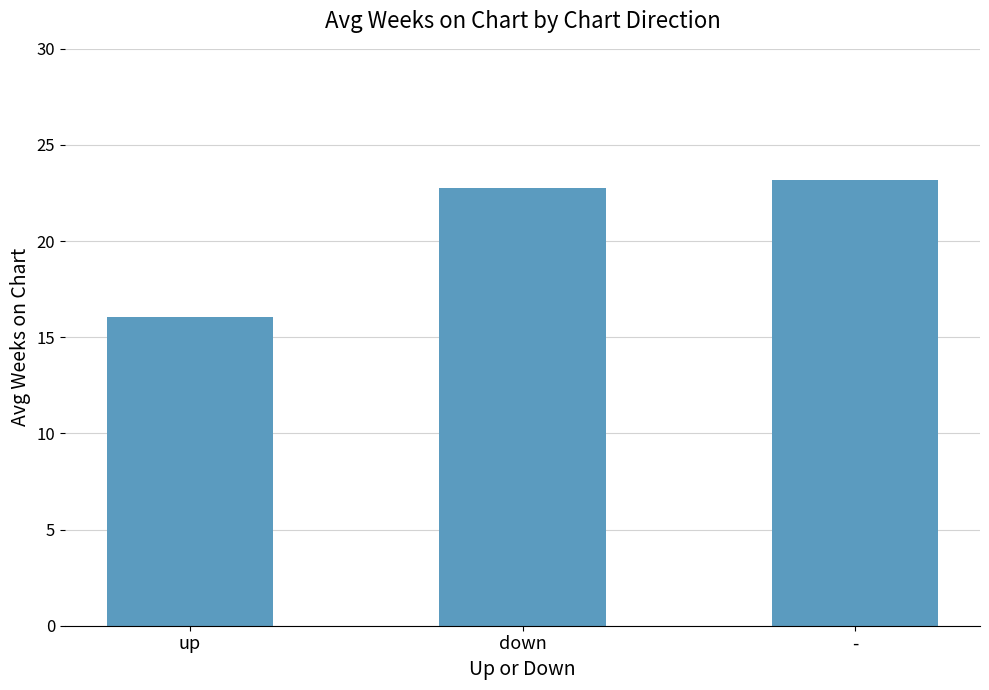

At which label does the data first exceed 22?

down